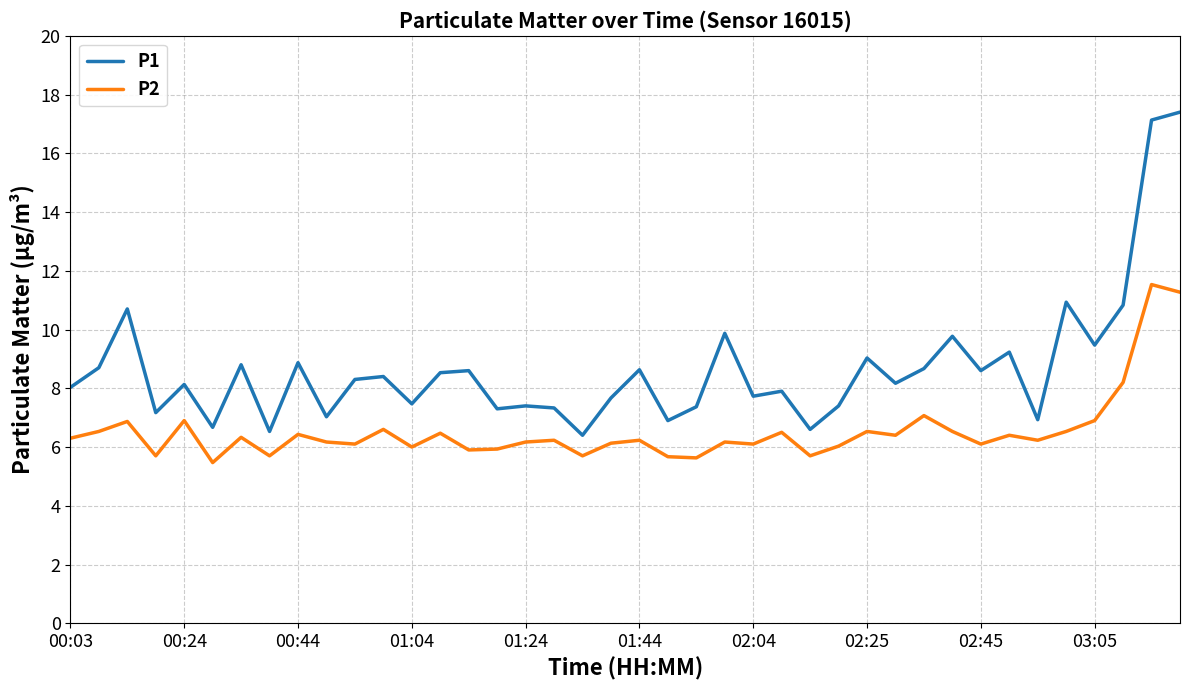

True or false: P2 and P1 cross at least once.

False